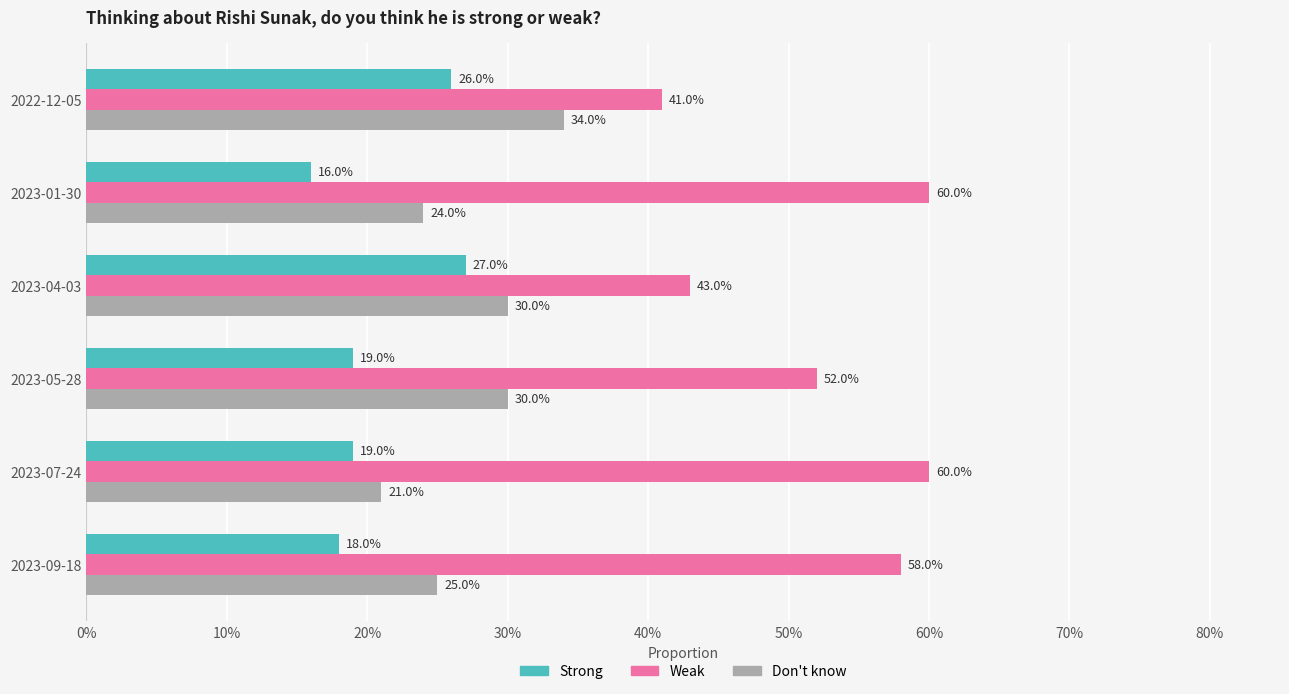

What are all the series names shown in the legend?

Strong, Weak, Don't know